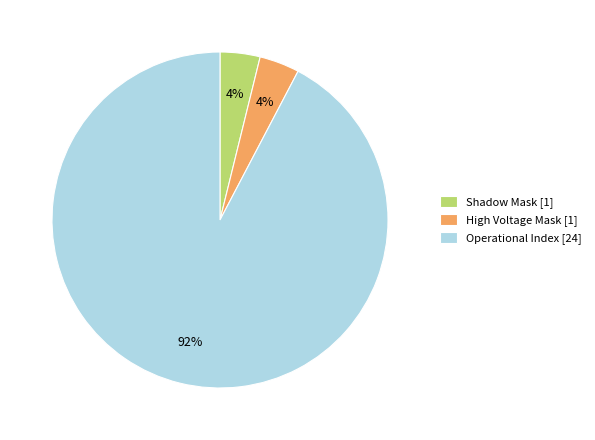

Is there any slice that represents more than half of the pie?

Yes